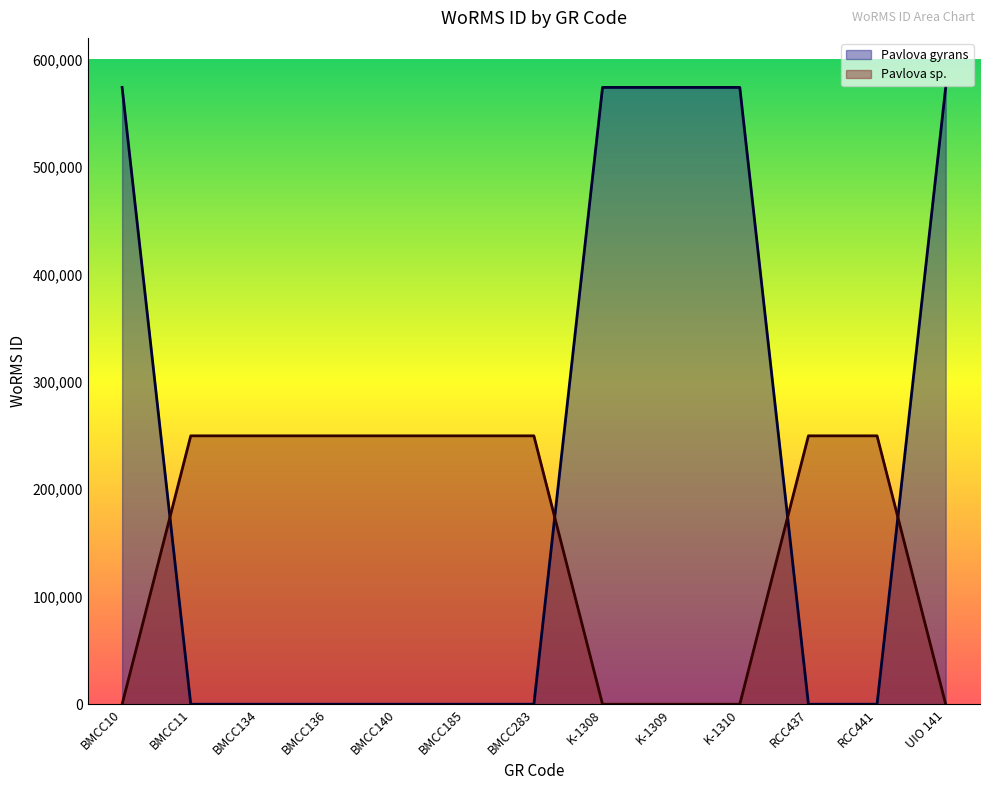

Is the value of Pavlova gyrans at BMCC185 greater than the value of Pavlova sp. at K-1308?

No